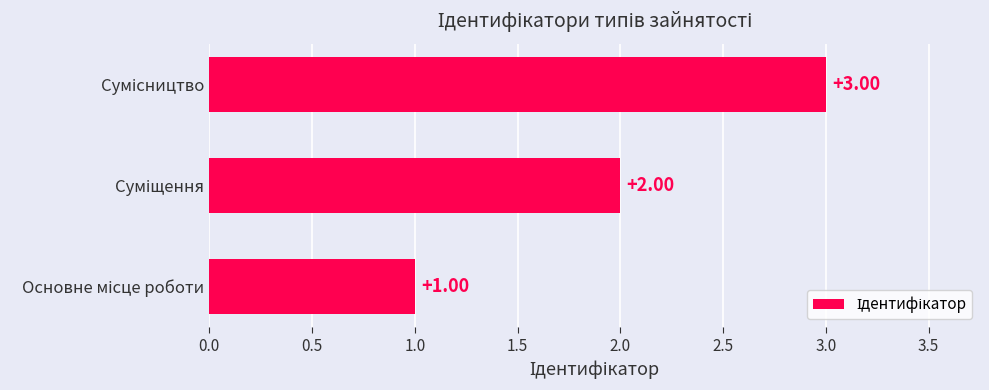

What is the sum of all values?

6